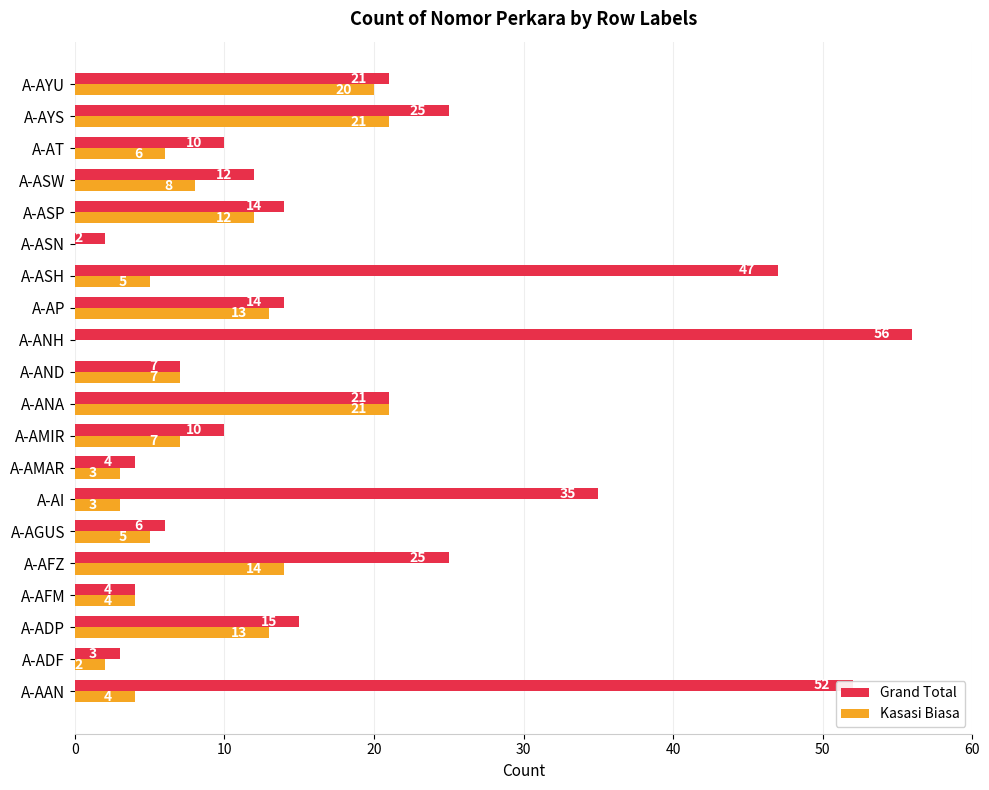

What value does the Grand Total series have at A-AAN, to the nearest 5?

50